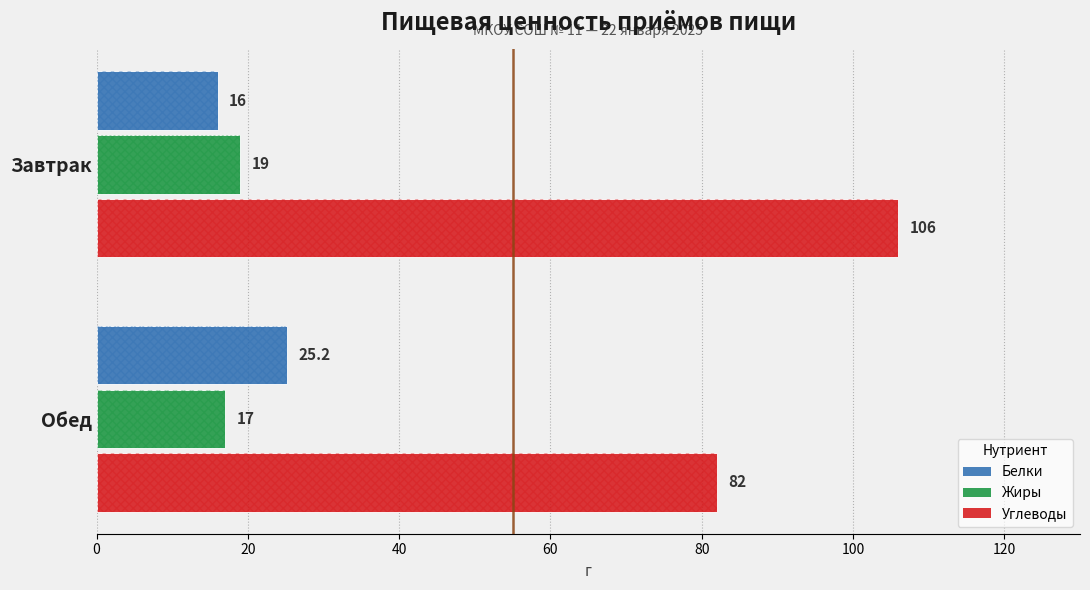

What is the difference between the maximum and minimum values in the Углеводы series?

24.0